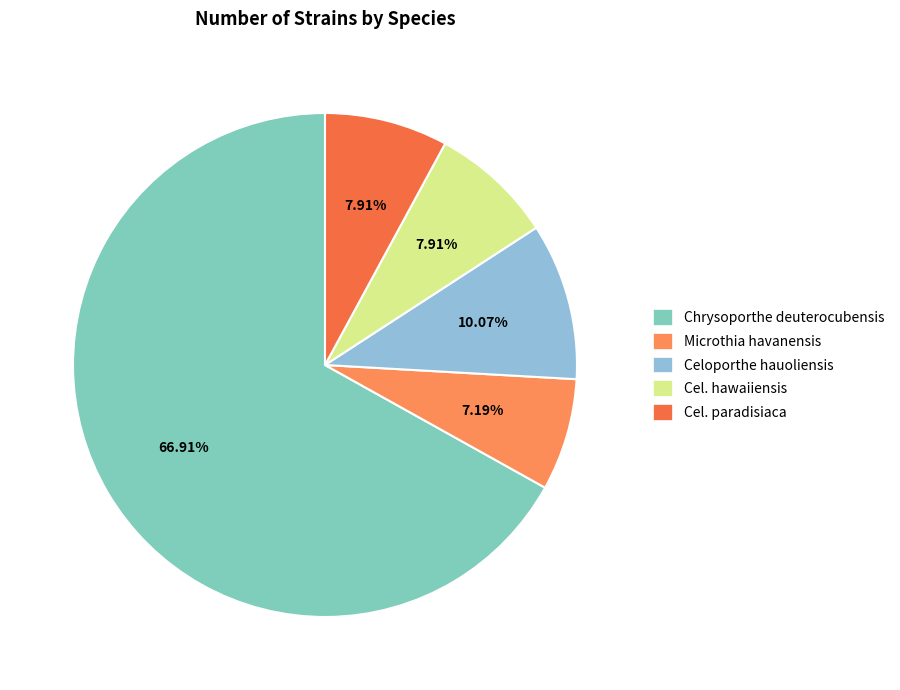

How many slices are in this pie chart?

5